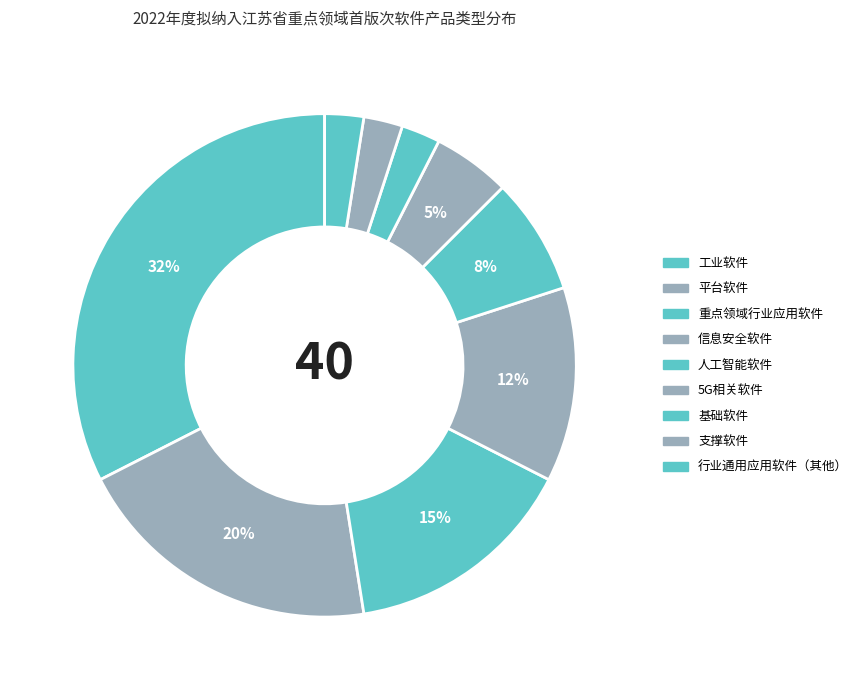

How many segments does this pie chart have?

9